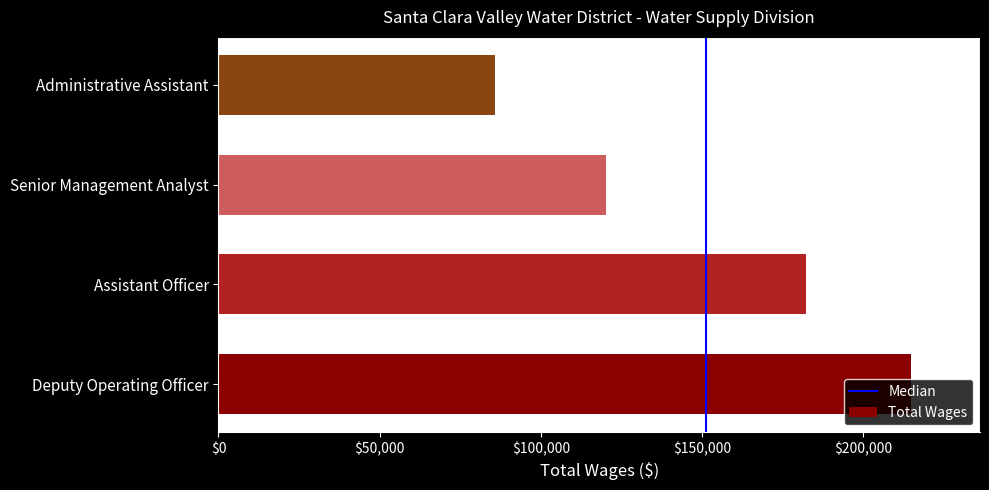

Rank the categories by value from lowest to highest.

Administrative Assistant, Senior Management Analyst, Assistant Officer, Deputy Operating Officer